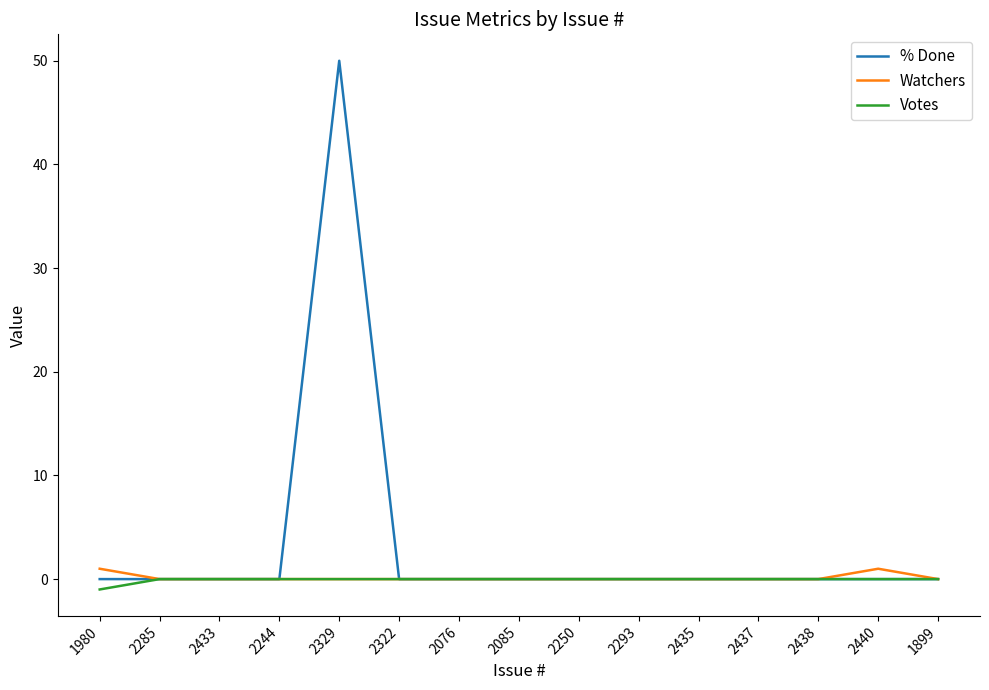

True or false: % Done has a value of -21 at 2438.

False